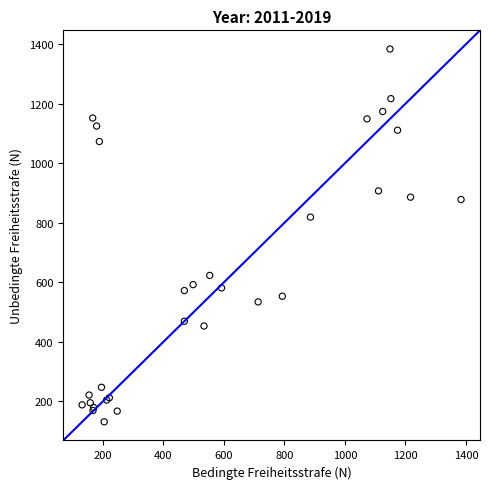

What Y value in the scatter plot is closest to 757?

819